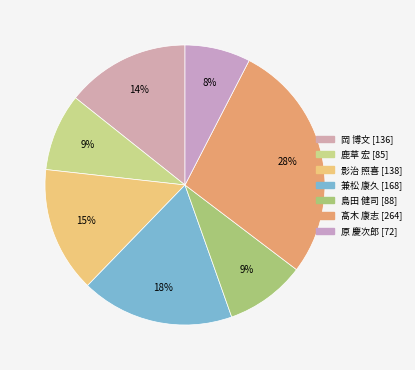

What is the ratio of the value at 岡 博文 to the value at 髙木 康志?

0.5